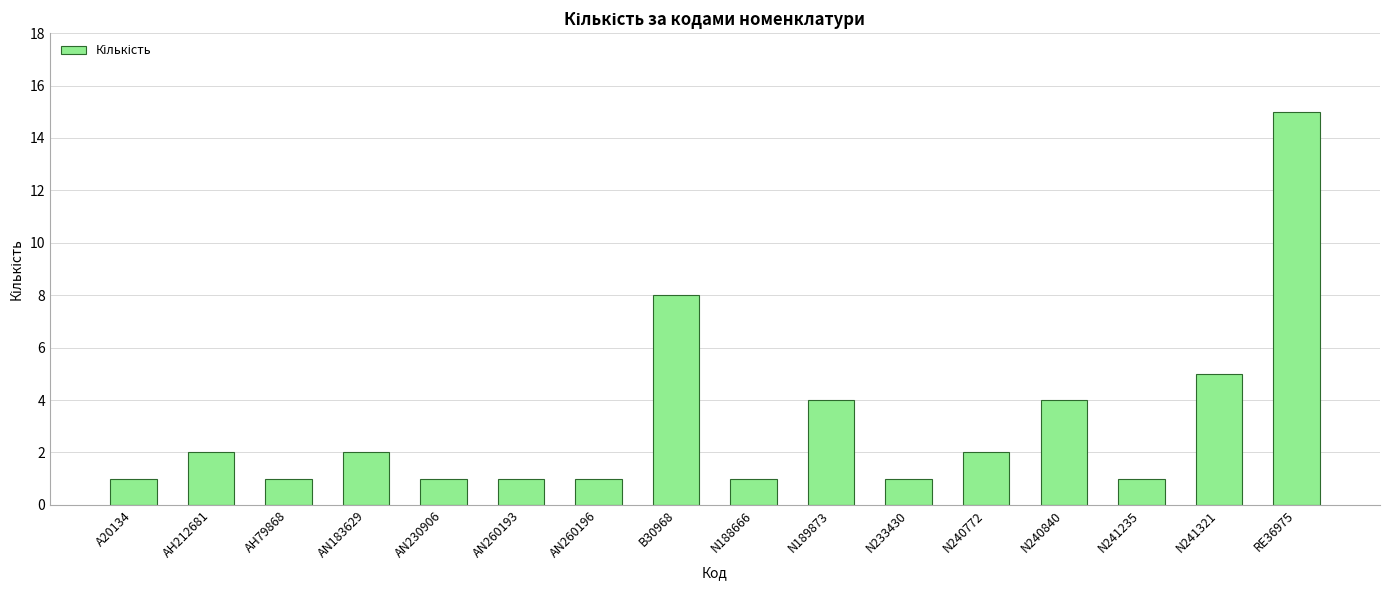

What is the average value?

3